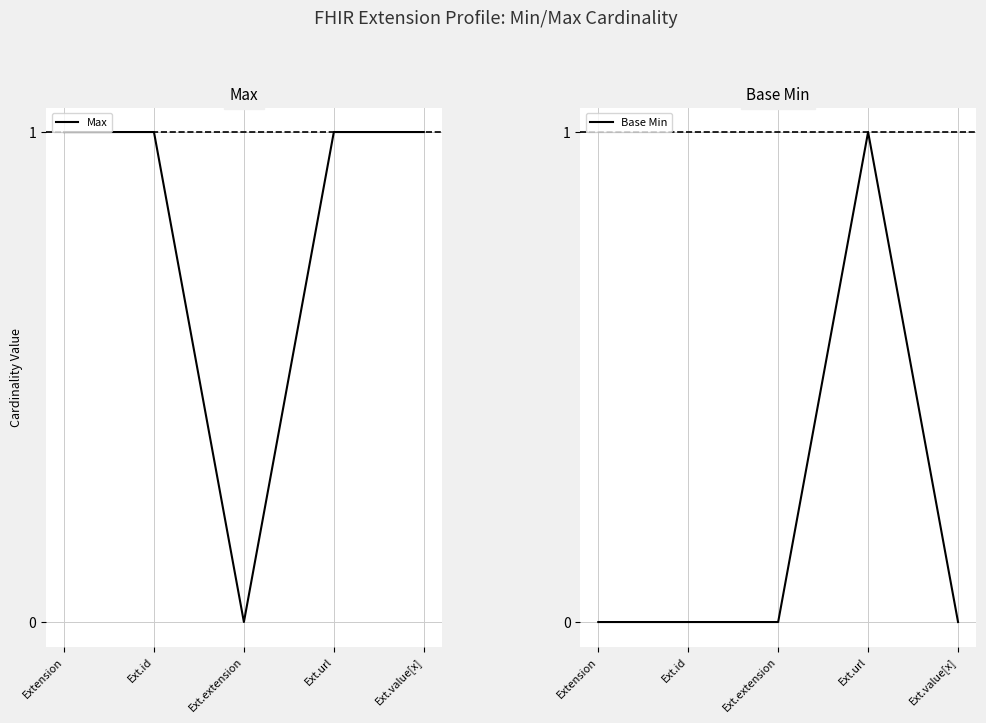

What position from the left is Ext.url?

4